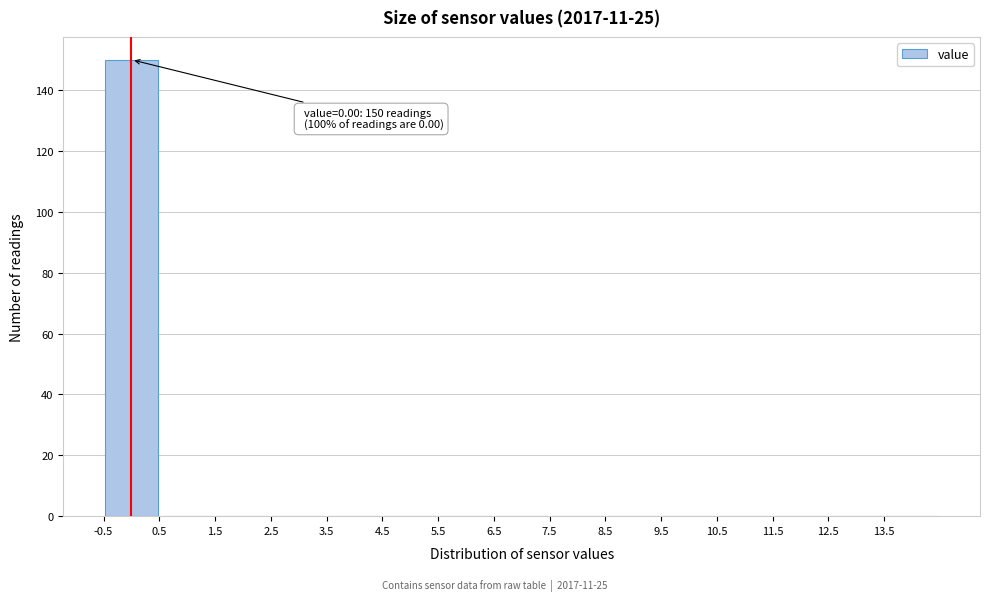

Over which range of the x-axis is the bar tallest?

-0.5 to 0.5